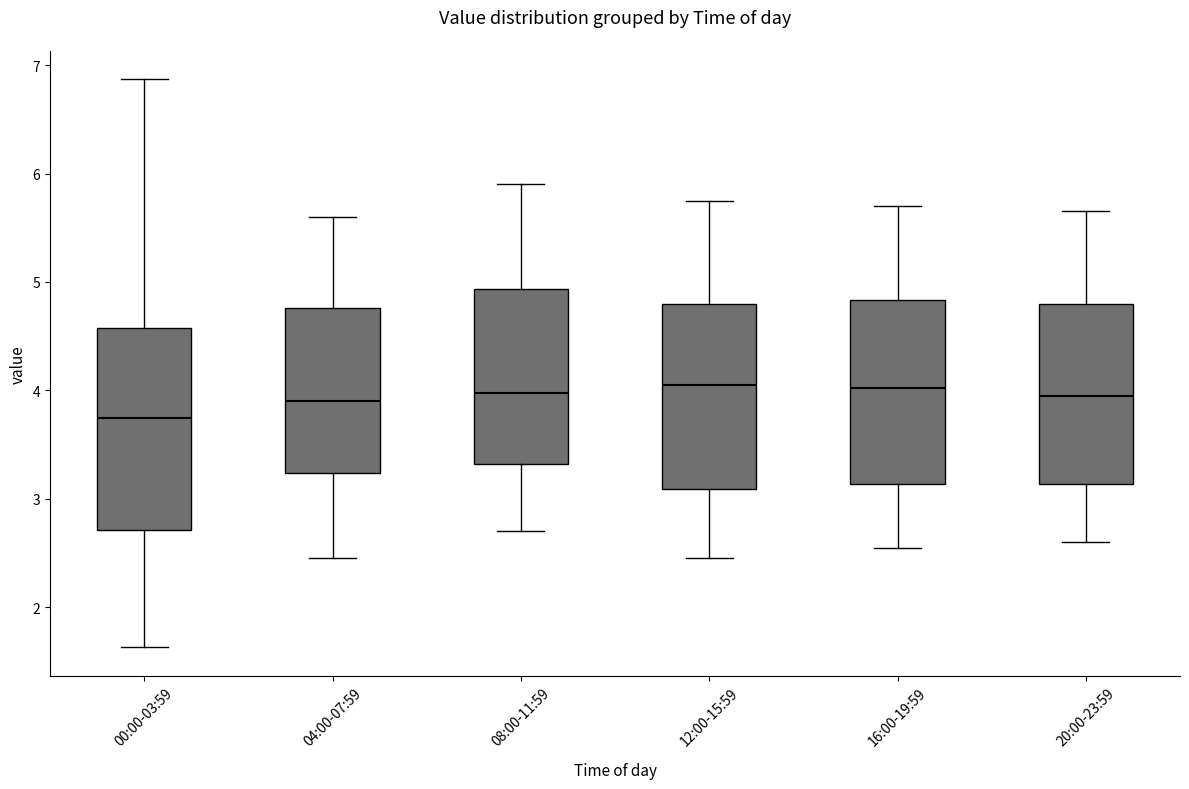

Where is the upper edge of the box for 16:00-19:59 on the y-axis? The values are not printed on the chart, so give them approximately, as read against the axis.

4.8